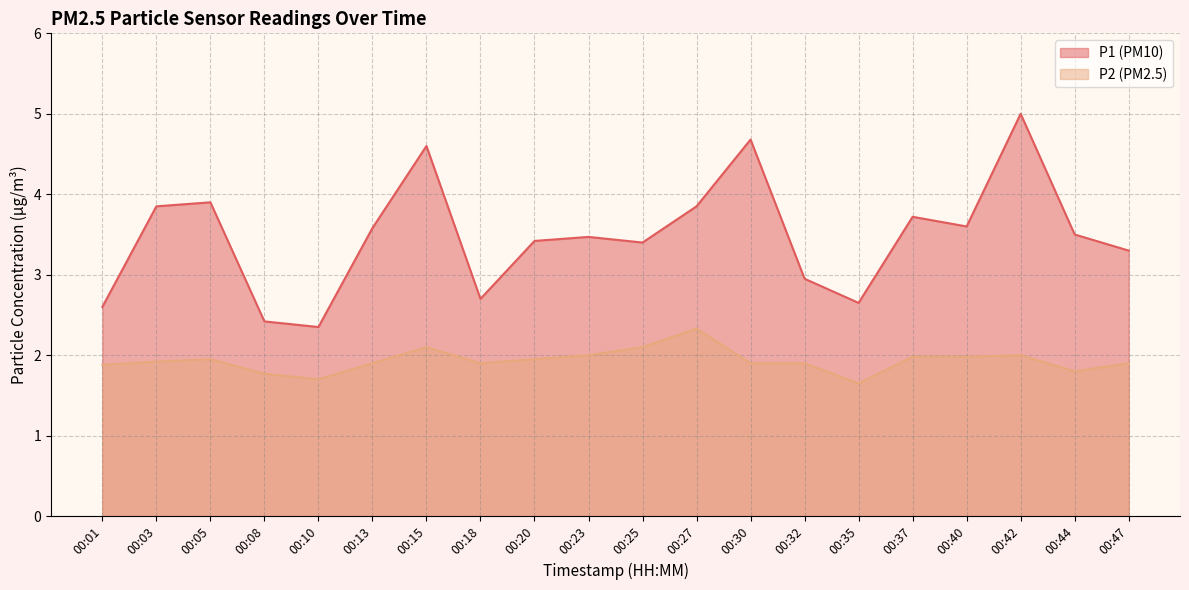

The value of P2 at 00:47 is 1.9. True or false?

True